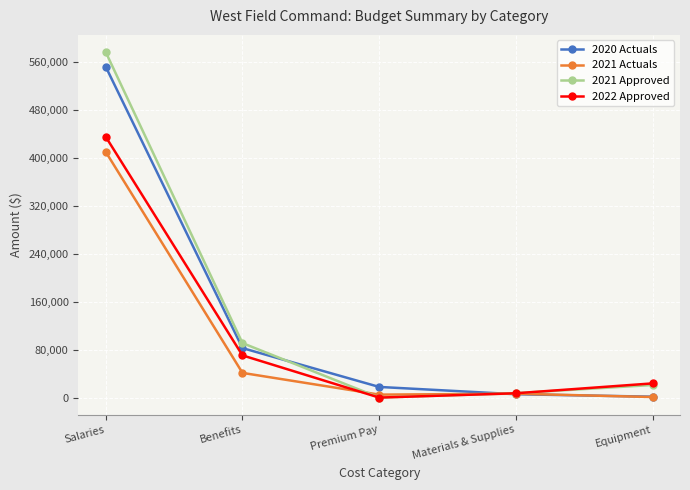

What is the label of the 1st point from the right?

Equipment